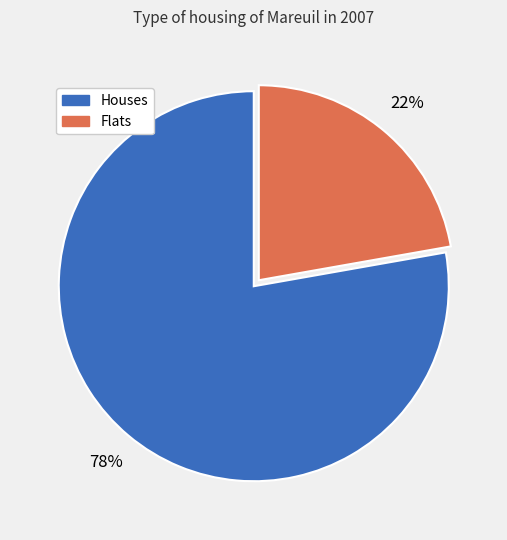

The Flats slice represents 22% of the pie. True or false?

True